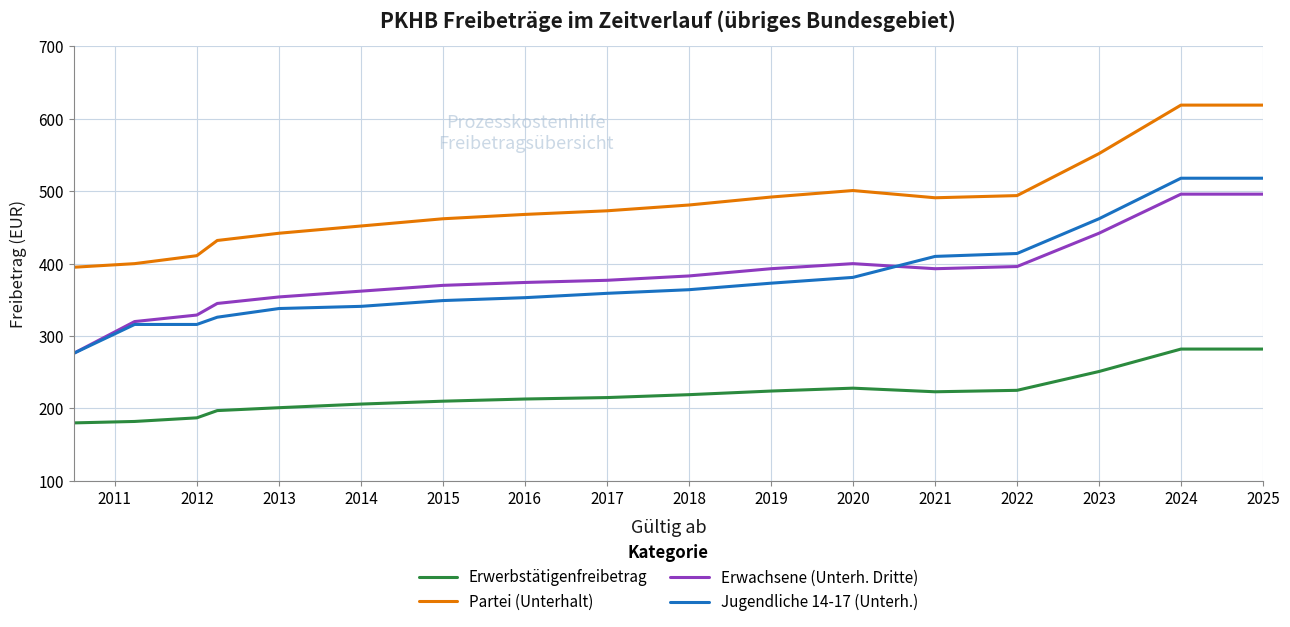

True or false: Partei (Unterhalt) and Erwachsene (Unterh. Dritte) cross at least once.

False